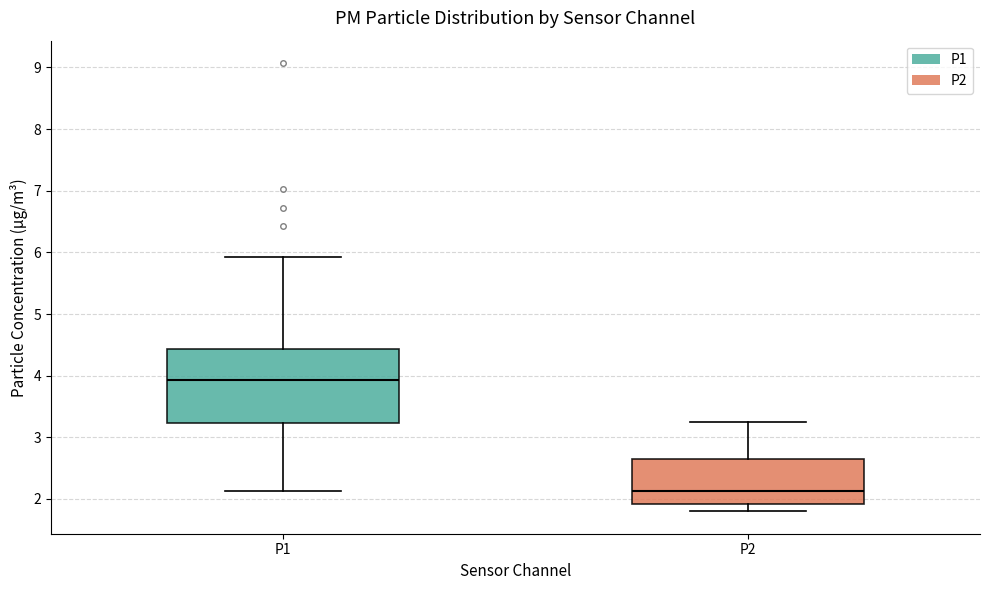

Reading left to right, transcribe this box plot: for each box, give where its median line is, the range the box spans, and where its two whiskers end, as read against the y-axis. The values are not printed on the chart, so give them approximately, as read against the axis.

P1: median 3.9, box 3.2 to 4.4, whiskers 2.1 to 5.9
P2: median 2.1, box 1.9 to 2.6, whiskers 1.8 to 3.3